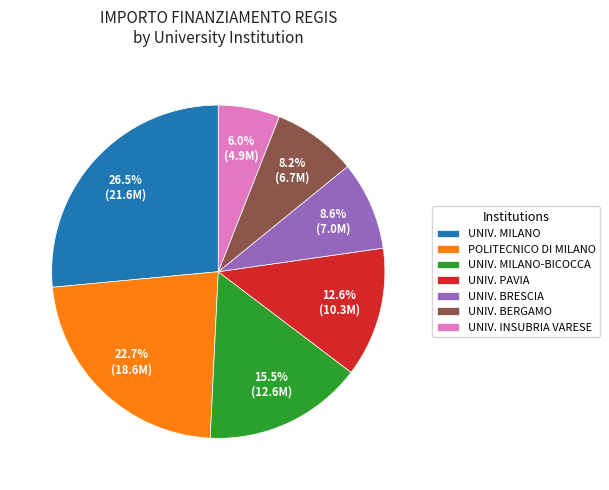

What is the largest slice in the pie chart?

UNIV. MILANO